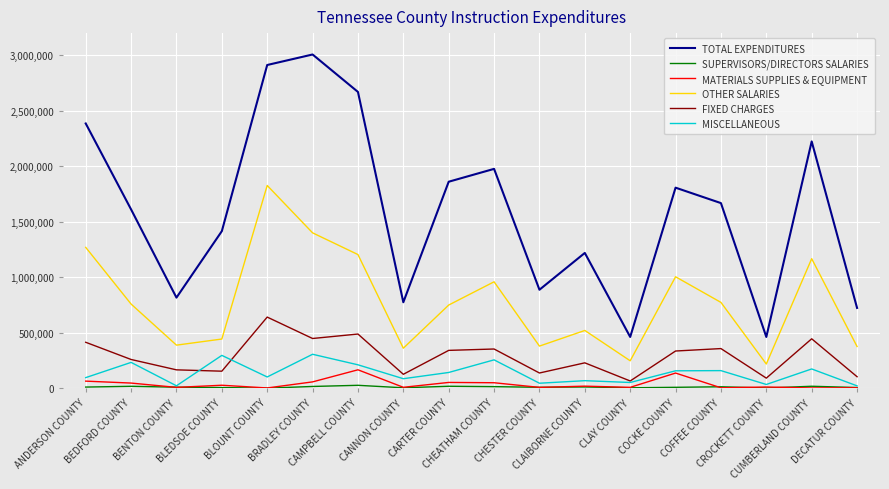

The value of OTHER SALARIES at BENTON COUNTY is 387429.0. True or false?

True